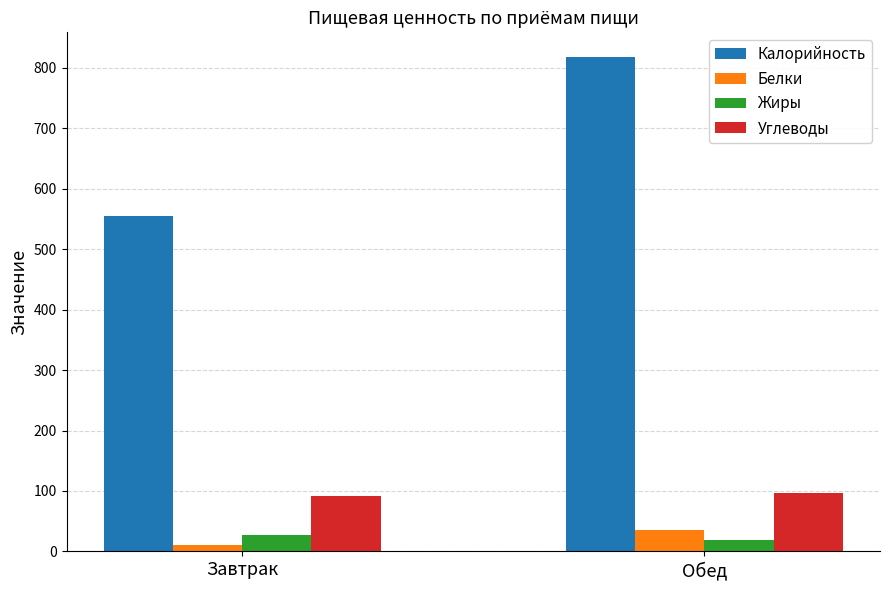

Is the value of Белки at Завтрак greater than the value of Калорийность at Обед?

No